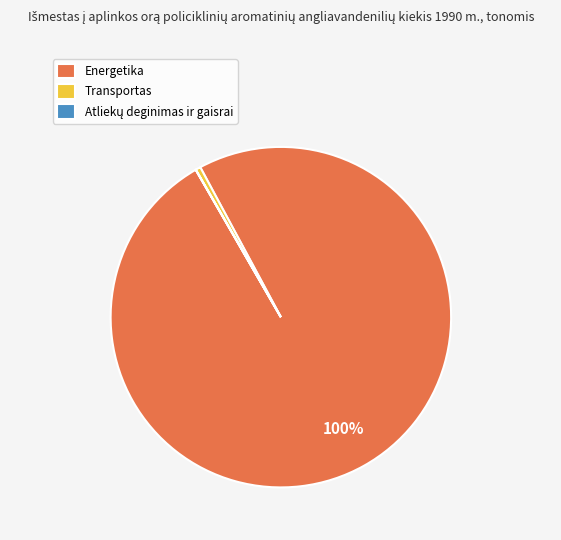

Is Energetika the majority of the pie?

Yes